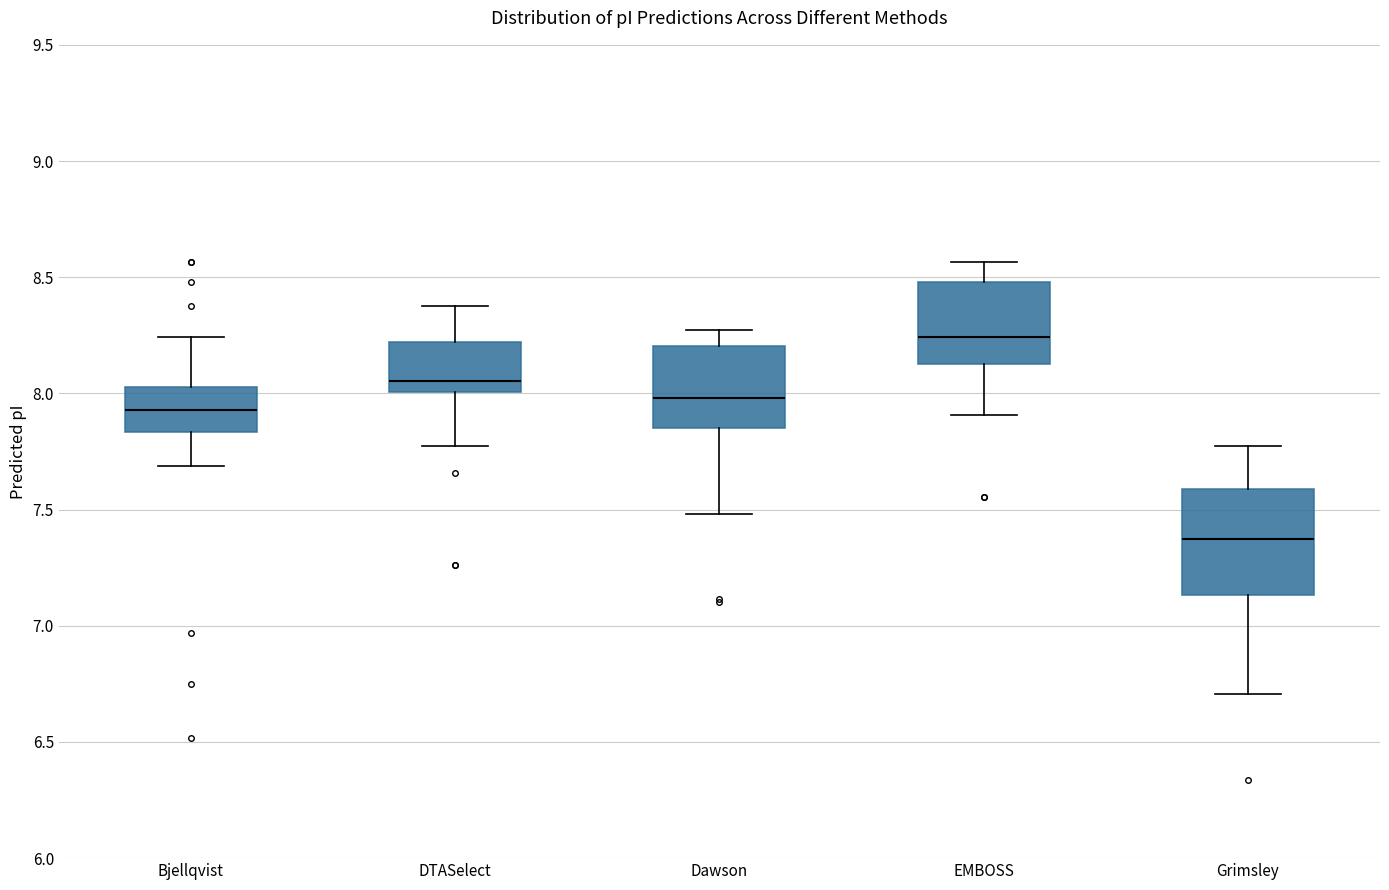

Which box's median line is the lowest?

Grimsley